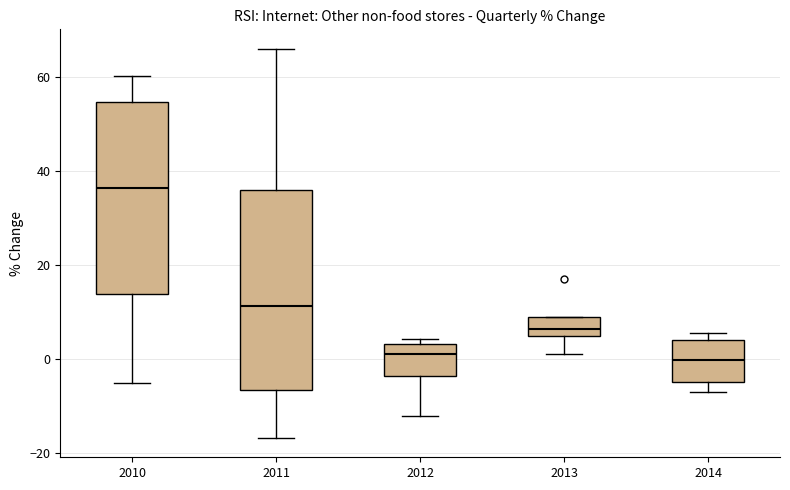

Reading left to right, transcribe this box plot: for each box, give where its median line is, the range the box spans, and where its two whiskers end, as read against the y-axis. The values are not printed on the chart, so give them approximately, as read against the axis.

2010: median 36, box 14 to 54, whiskers -4 to 60
2011: median 12, box -6 to 36, whiskers -16 to 66
2012: median 2, box -4 to 4, whiskers -12 to 4 (just above the box's upper edge)
2013: median 6, box 4 to 10, whiskers 2 to 10
2014: median 0, box -4 to 4, whiskers -6 to 6